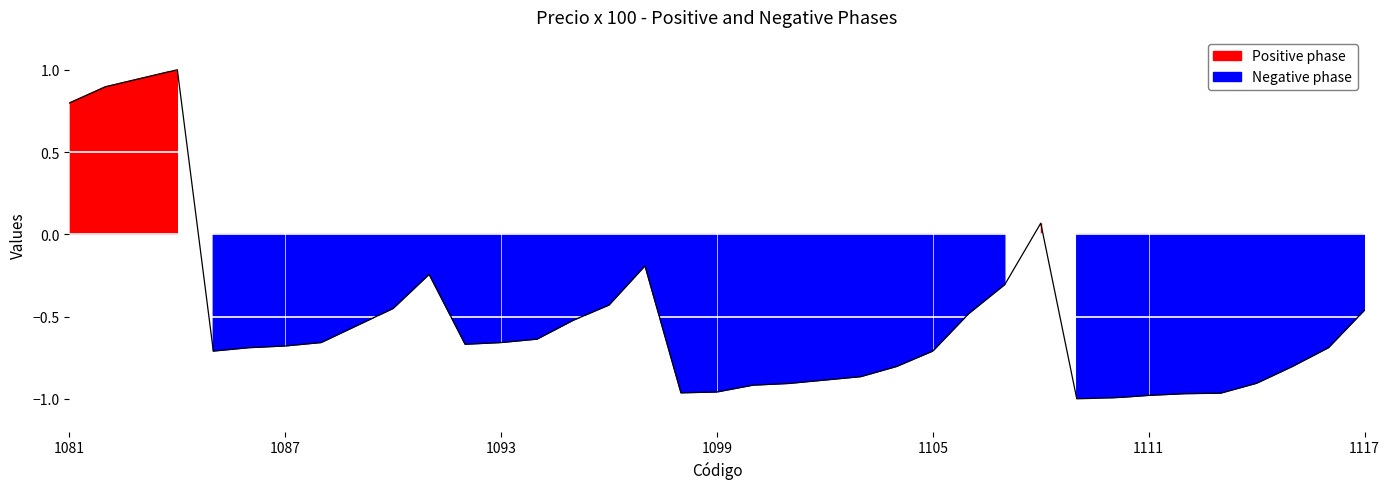

What is the change in value from 1112 to 1117?

+0.5